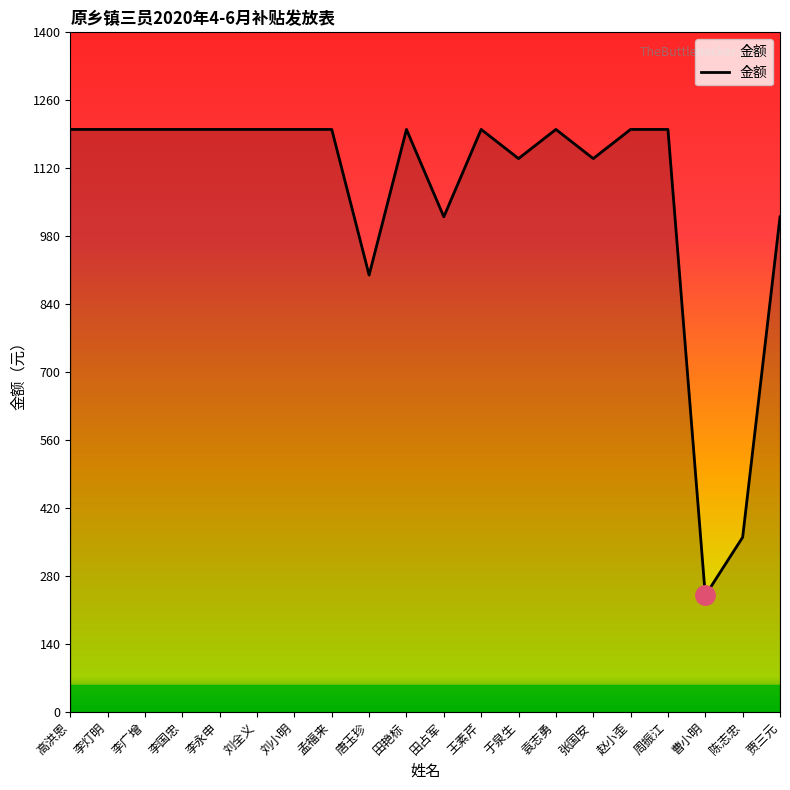

What is the change in value from 刘小明 to 陈志忠?

-840